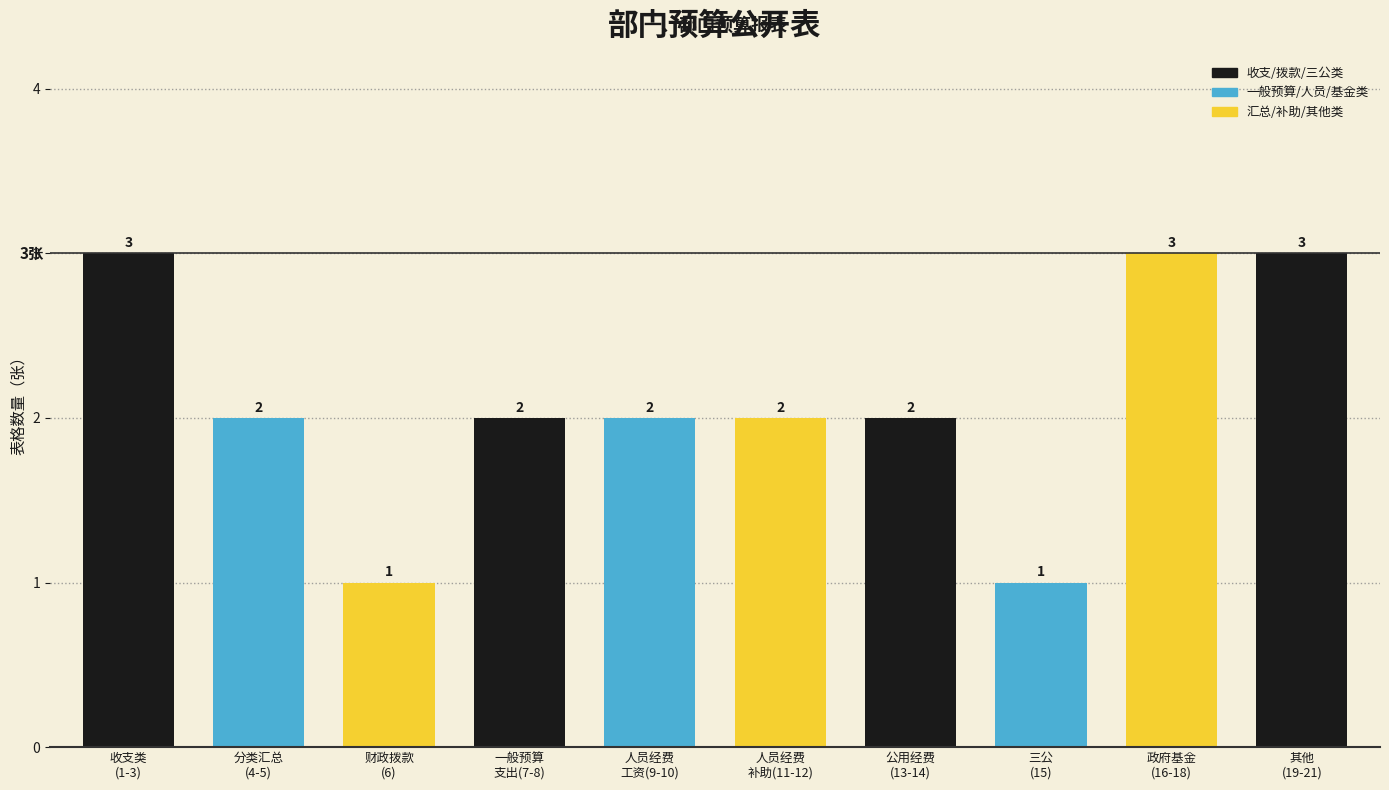

Reading right to left, transcribe all the data shown in this chart.

3	3	1	2	2	2	2	1	2	3